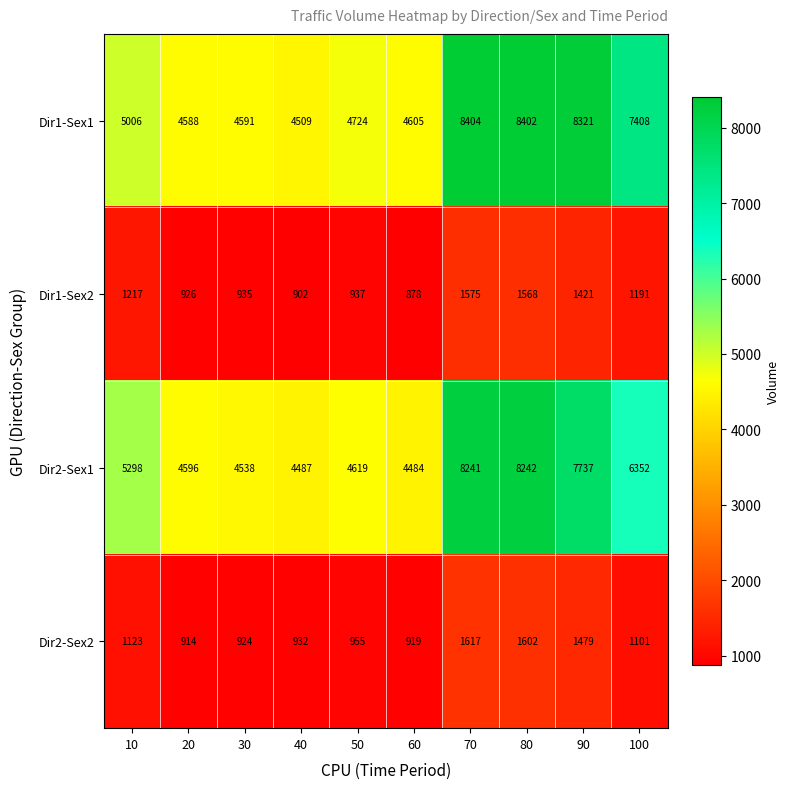

Where is Dir2-Sex1 nearest to the value 6363?

100